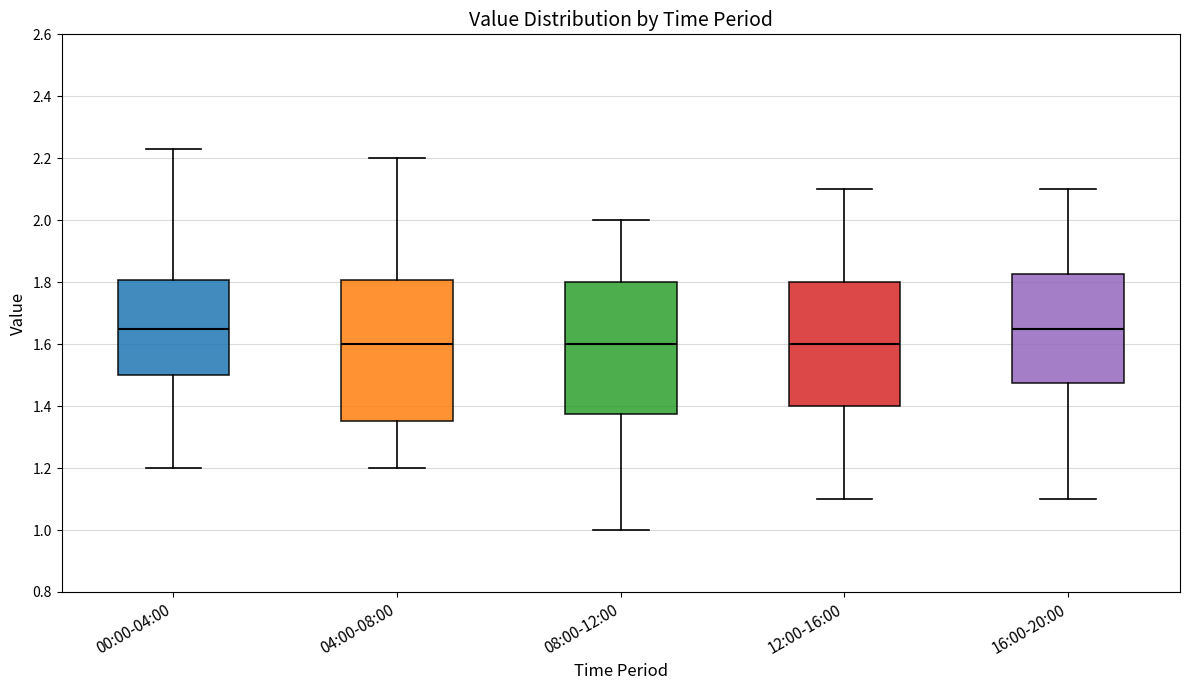

Comparing the boxes themselves (not the whiskers), which one is the tallest?

04:00-08:00